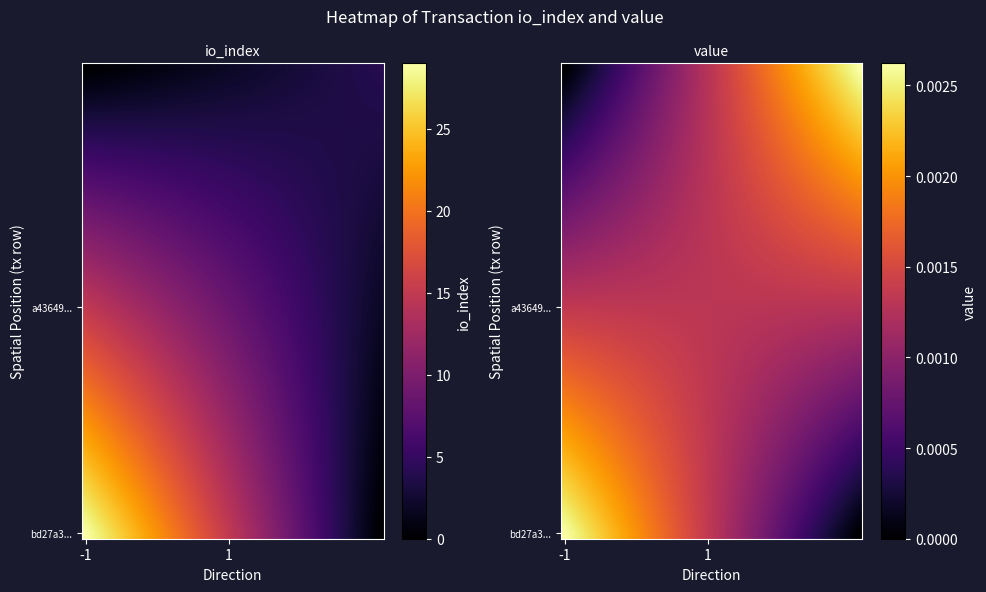

At how many categories does at least one series exceed 0?

40